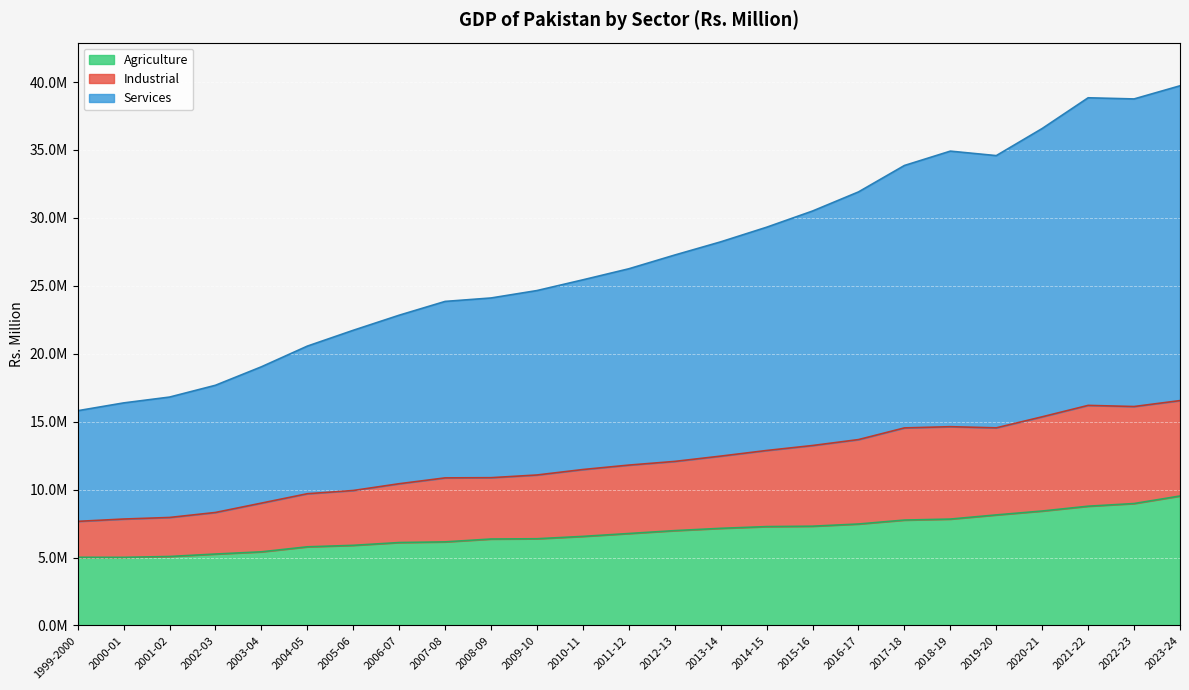

How many lines are shown in the chart?

3